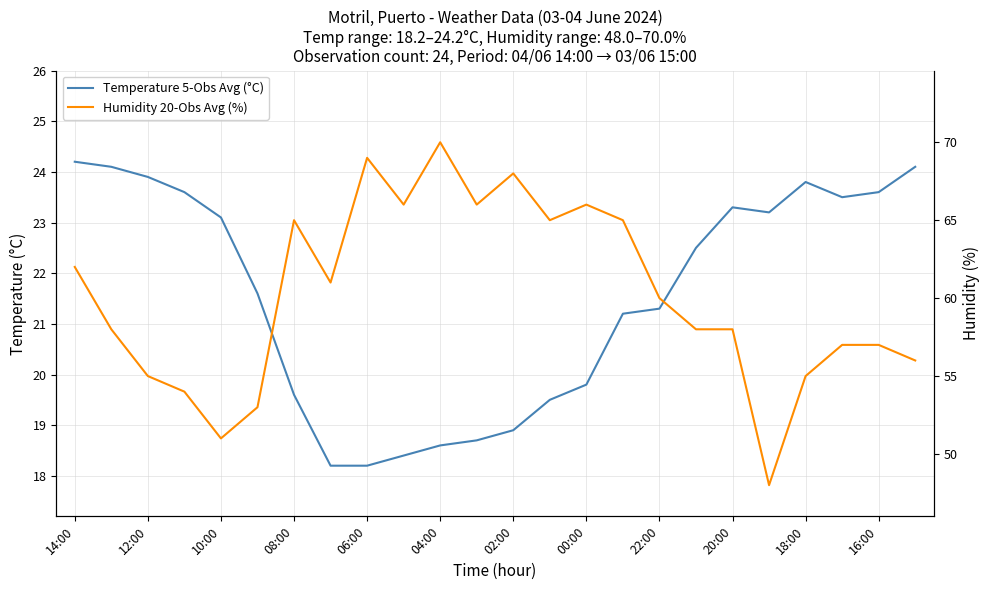

How many values in the Temperature 5-Obs Avg (°C) series are below 22?

12